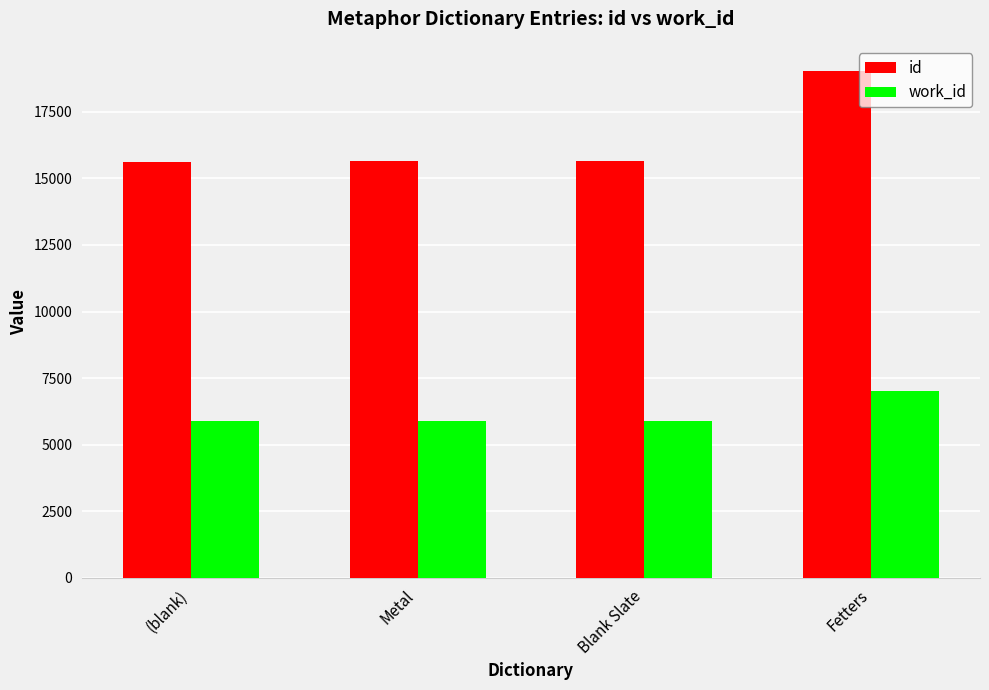

Is the value of work_id at Fetters greater than the value of id at Metal?

No